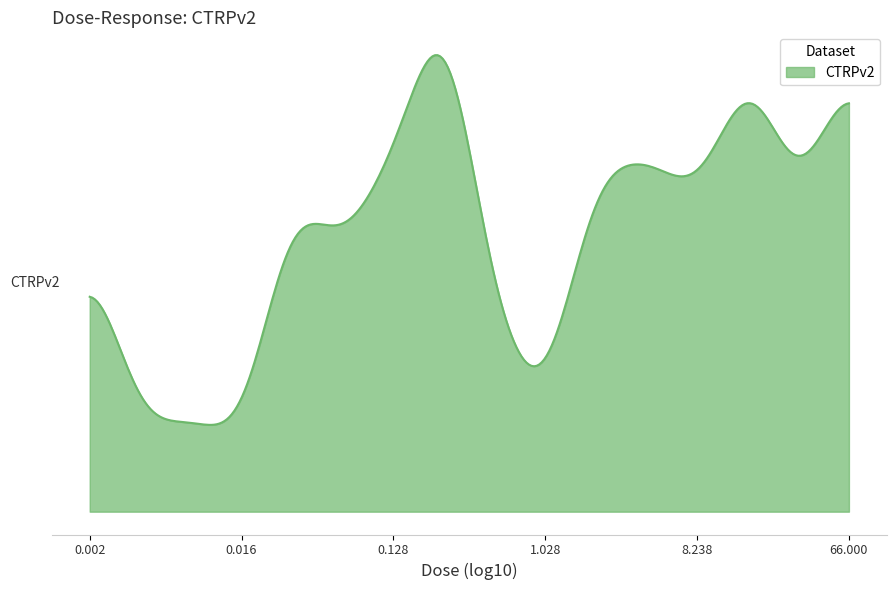

Rank the categories by value from highest to lowest.

0.26, 17.0, 66.0, 0.13, 4.2, 2.1, 0.032, 8.3, 33.0, 0.002, 0.065, 0.52, 1.0, 0.0081, 0.0041, 0.016